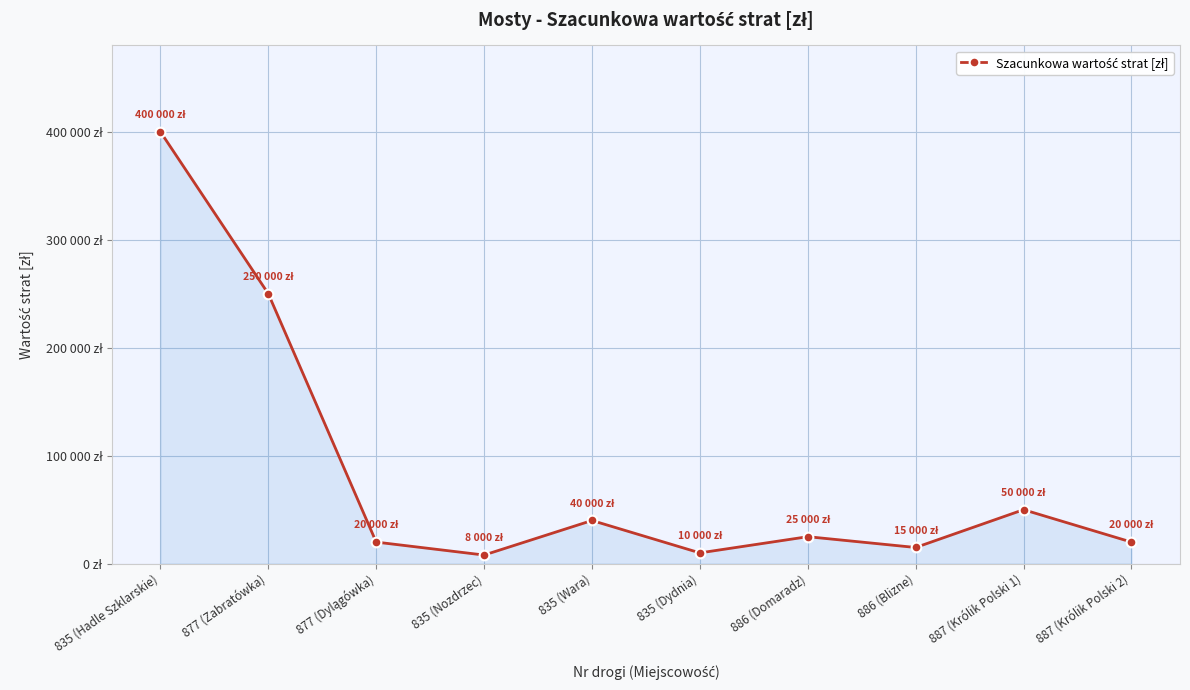

What is the value of the 9th point from the left?

50000